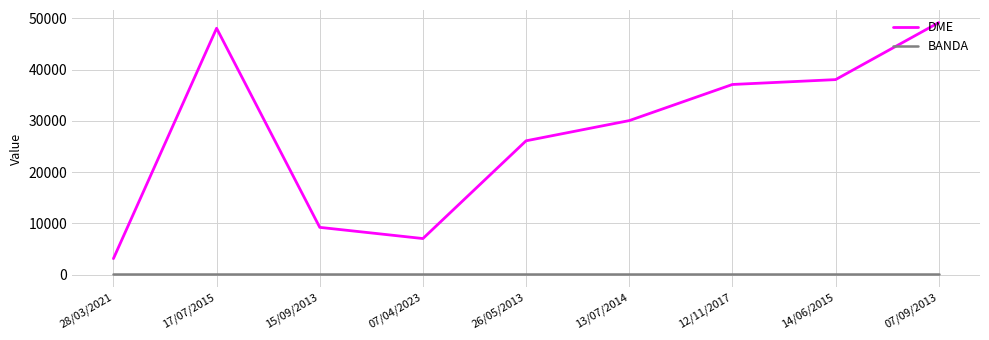

What is the average value of the BANDA series?

40